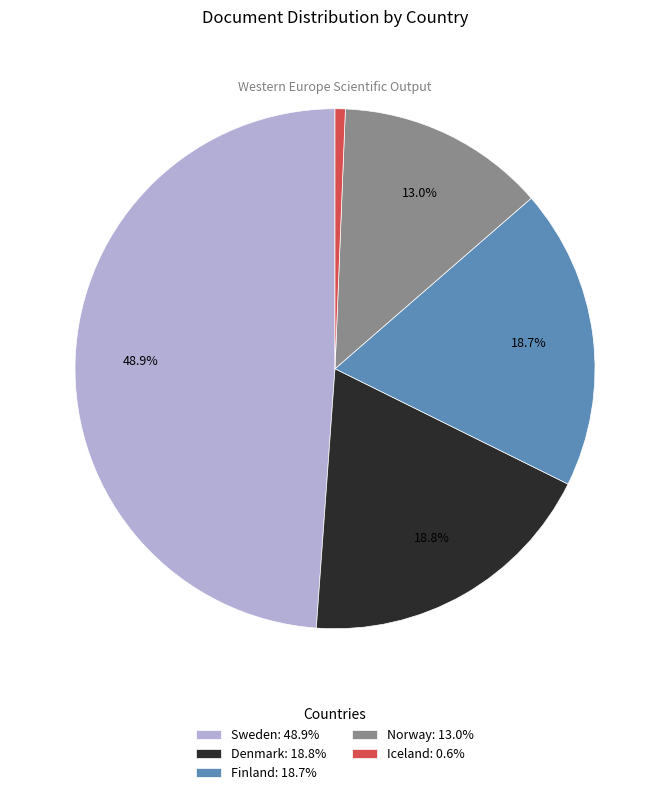

What is the largest slice in the pie chart?

Sweden